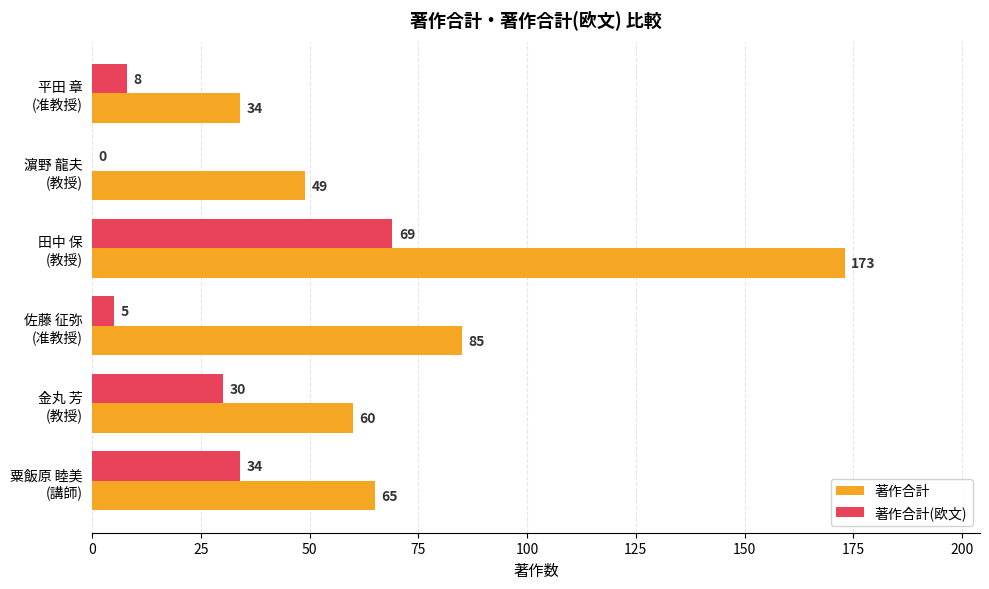

Which series has the largest range (max minus min)?

著作合計